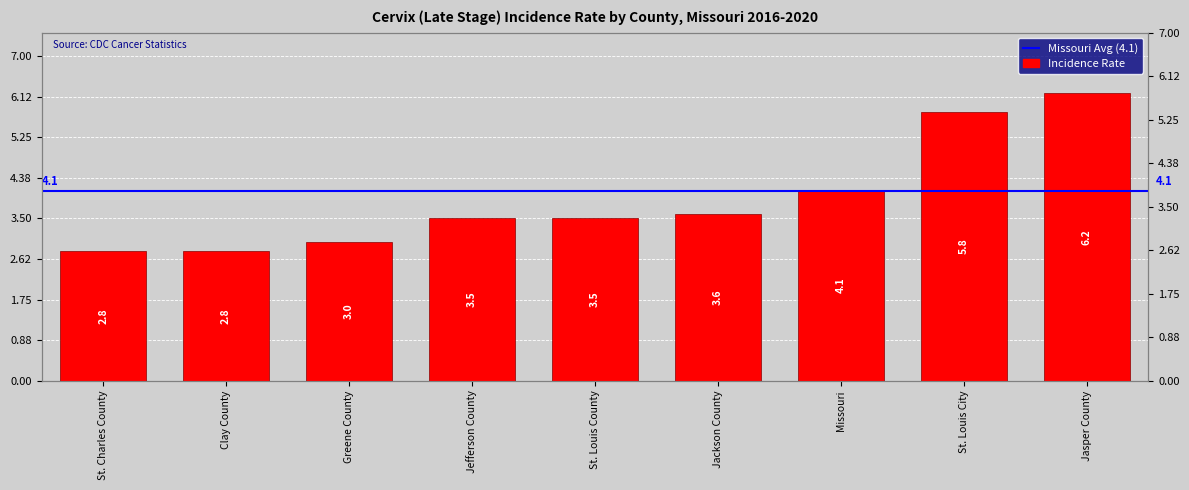

The chart shows a value of 5.2 at Jefferson County. True or false?

False